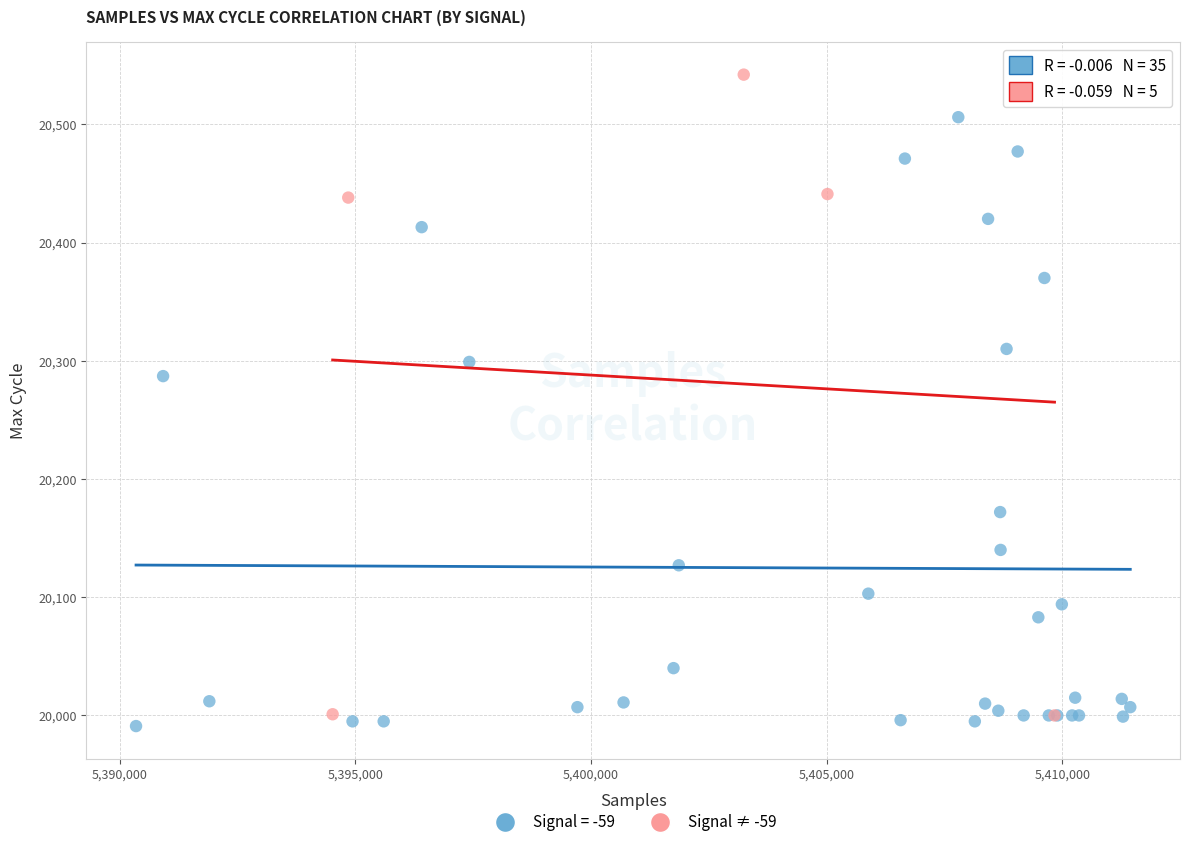

Which series contains the highest Y value?

Signal ≠ -59